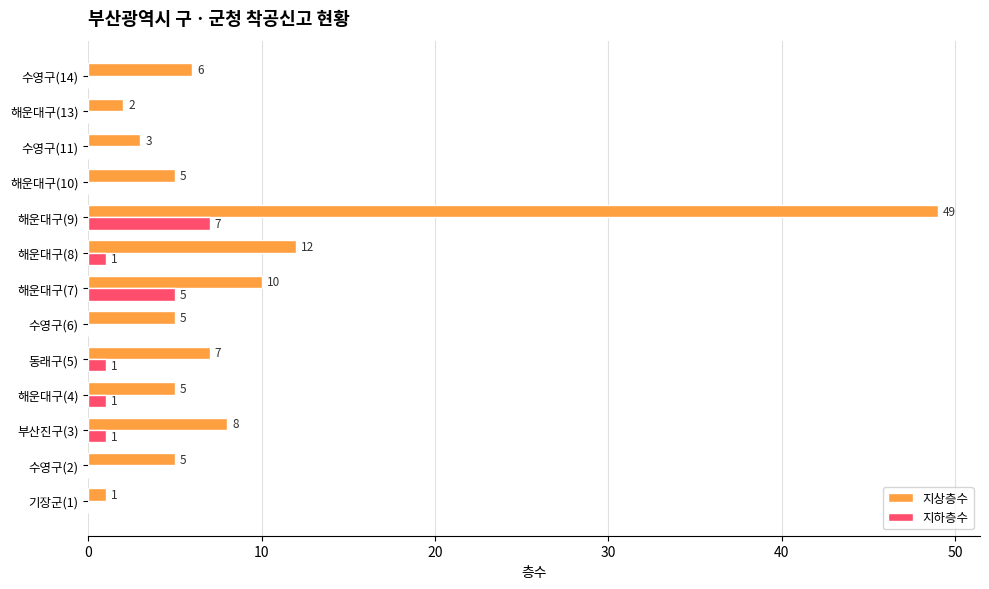

What are all the series names shown in the legend?

지상층수, 지하층수